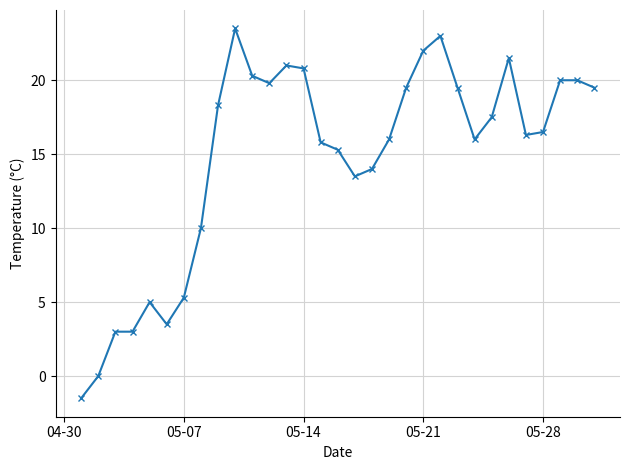

How many categories are shown in the chart?

31